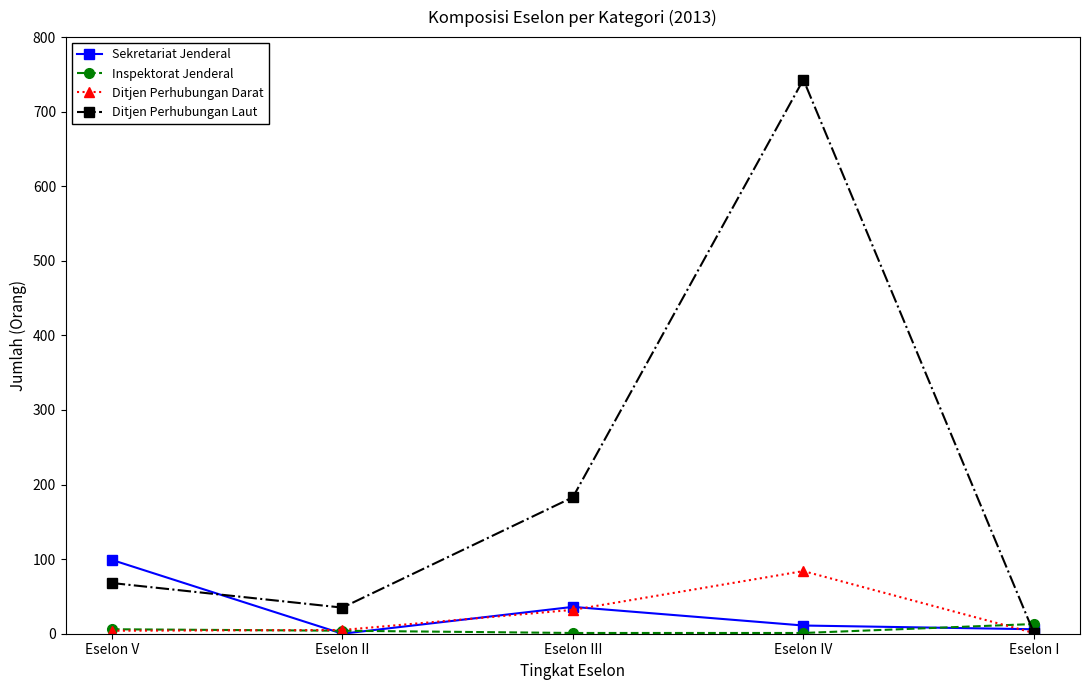

True or false: Sekretariat Jenderal has more than 1 points higher than both neighbors.

False